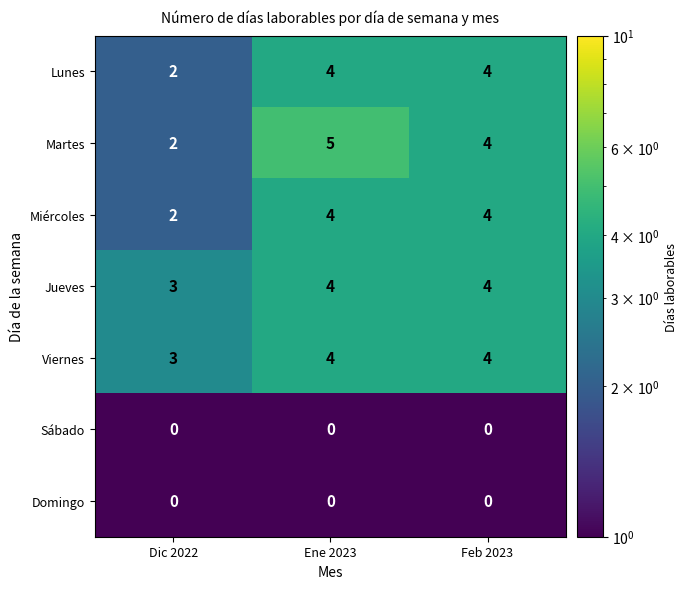

The value of Jueves at Dic 2022 is 5. True or false?

False